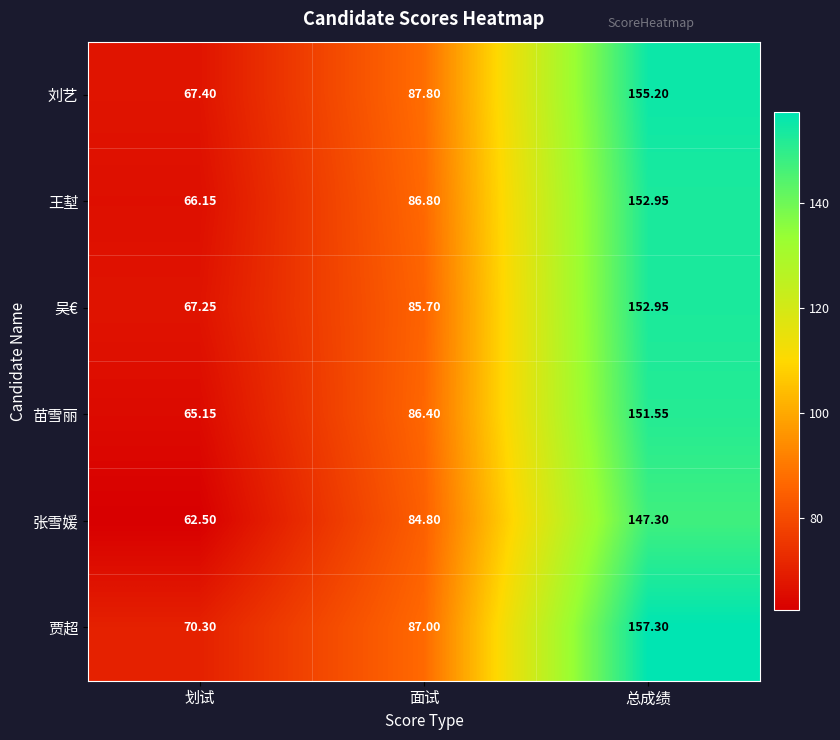

Rank the categories by 王堼 value from highest to lowest.

总成绩, 面试, 划试